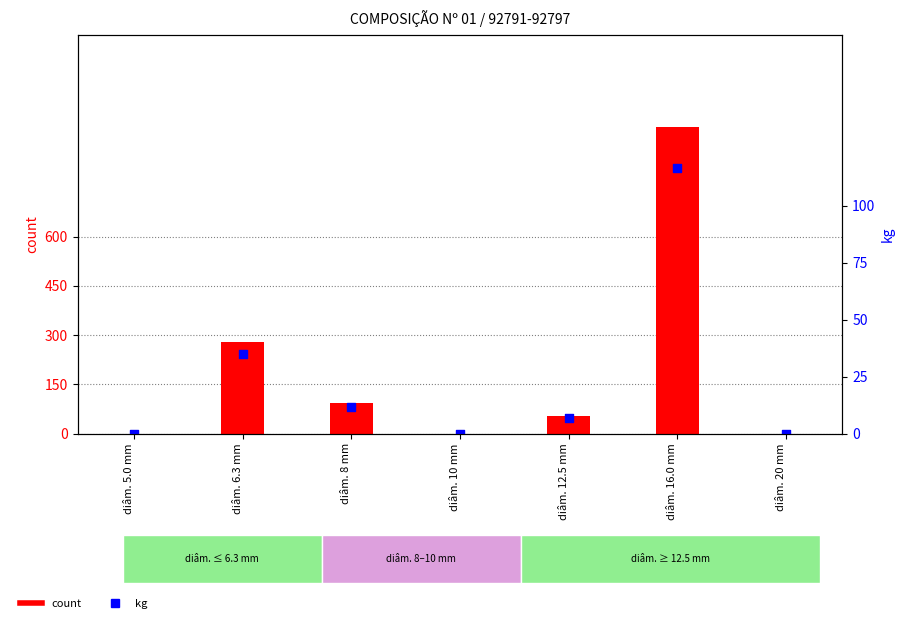

Which series has the largest total across all categories?

count